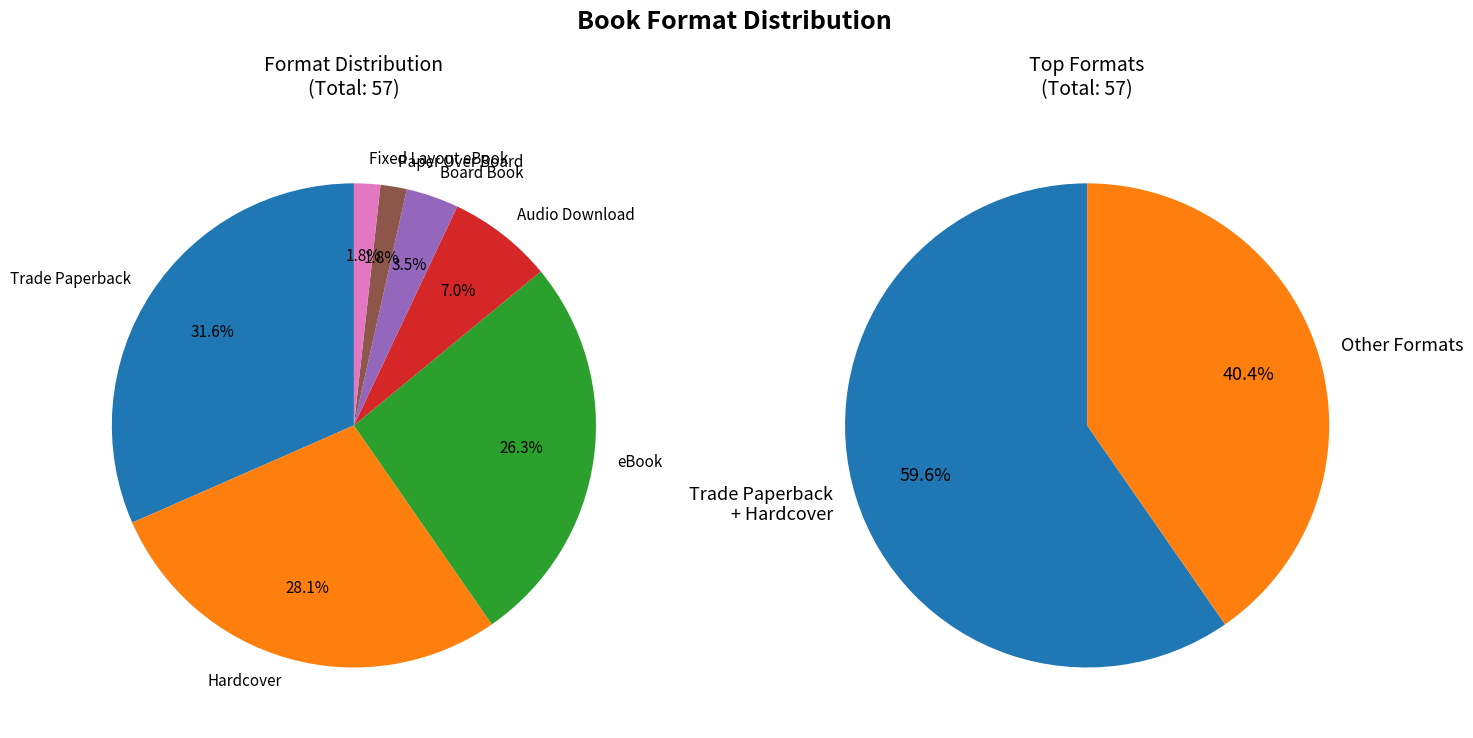

What is the total percentage of Paper Over Board and Hardcover?

29.8%